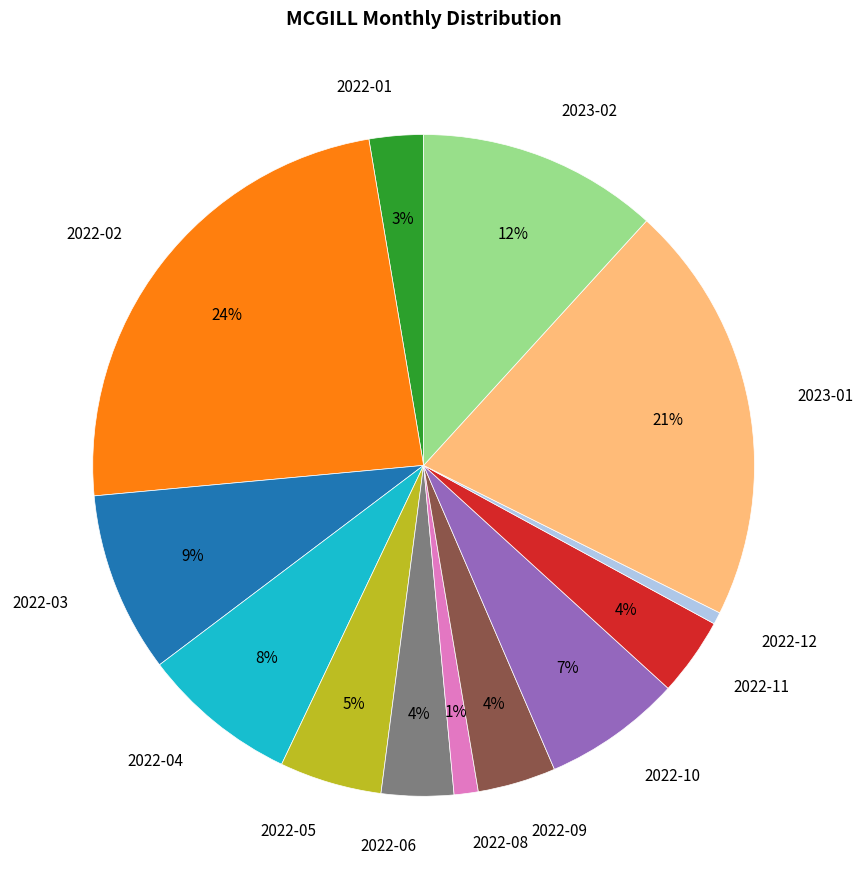

Approximately how many times larger is the value at 2022-04 compared to 2022-10?

1.1